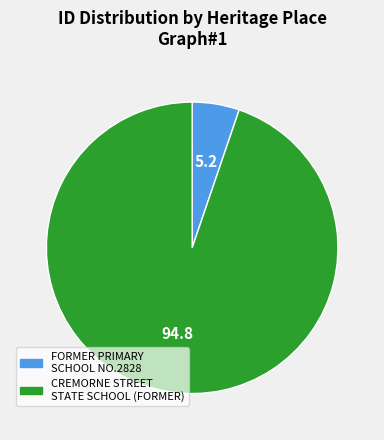

Do FORMER PRIMARY SCHOOL NO.2828 and CREMORNE STREET STATE SCHOOL (FORMER) together represent more than half of the pie?

Yes